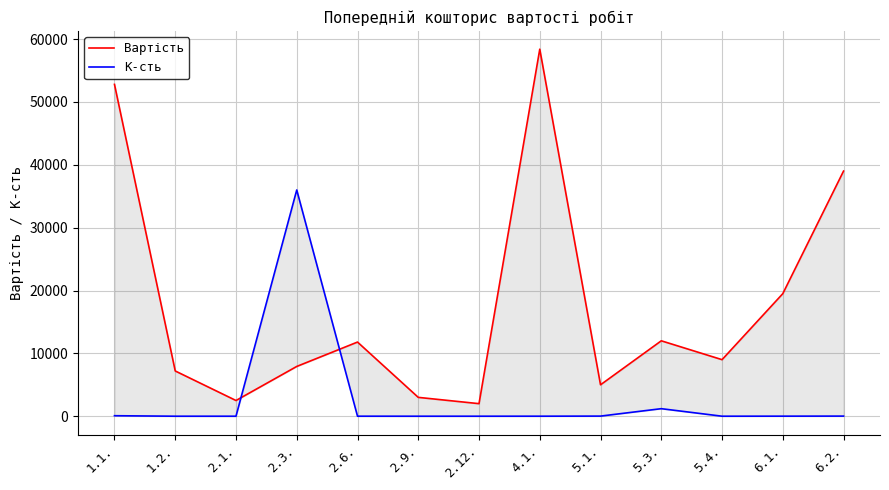

Rank the categories by К-сть value from highest to lowest.

2.3., 5.3., 1.1., 5.1., 6.2., 6.1., 2.6., 4.1., 5.4., 1.2., 2.12., 2.1., 2.9.